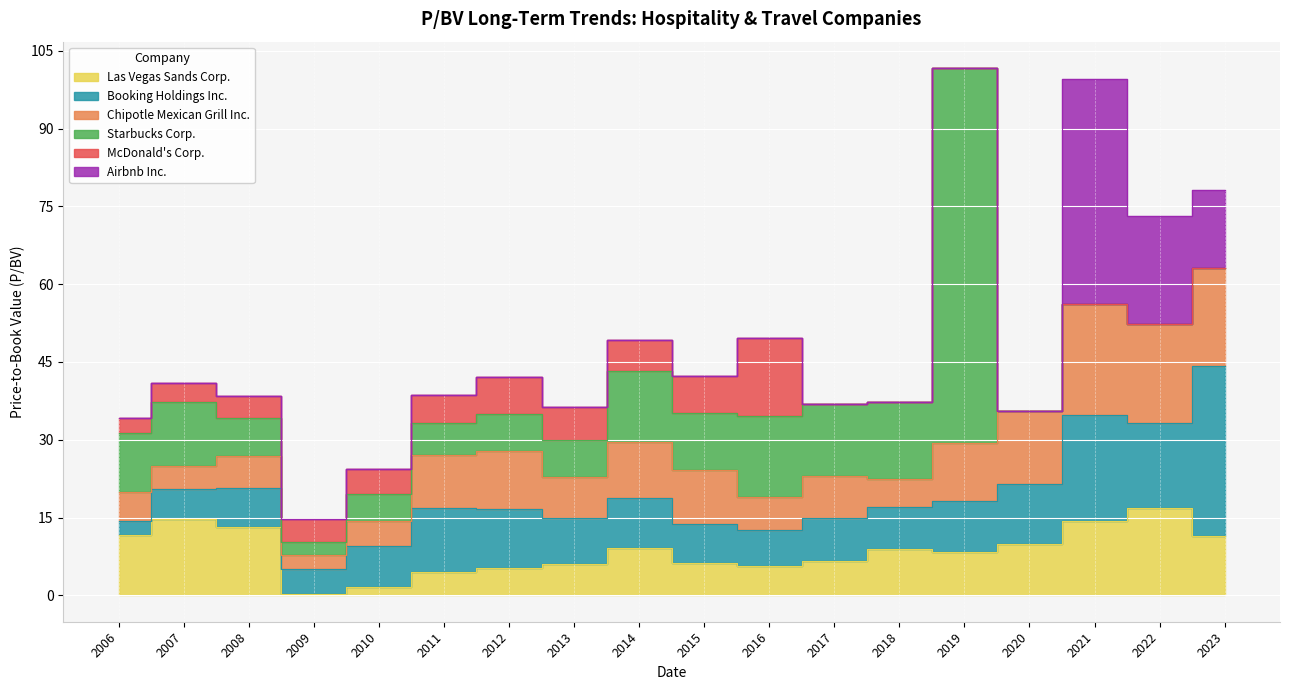

What is the total value across all series at 2021-02-05?

99.5